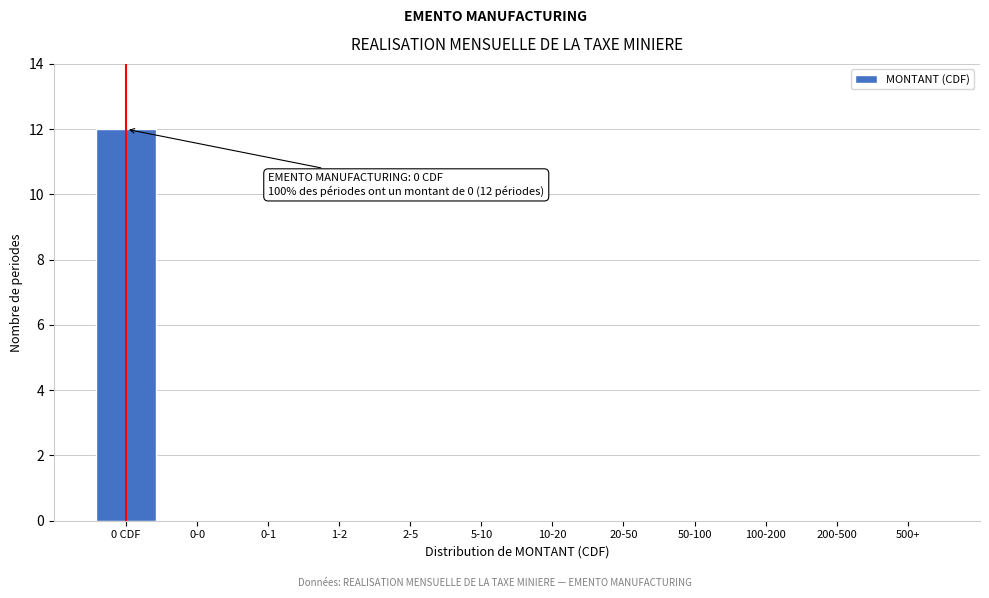

Reading right to left, what are all the values shown in this chart?

500+=0	200-500=0	100-200=0	50-100=0	20-50=0	10-20=0	5-10=0	2-5=0	1-2=0	0-1=0	0-0=0	0 CDF=12